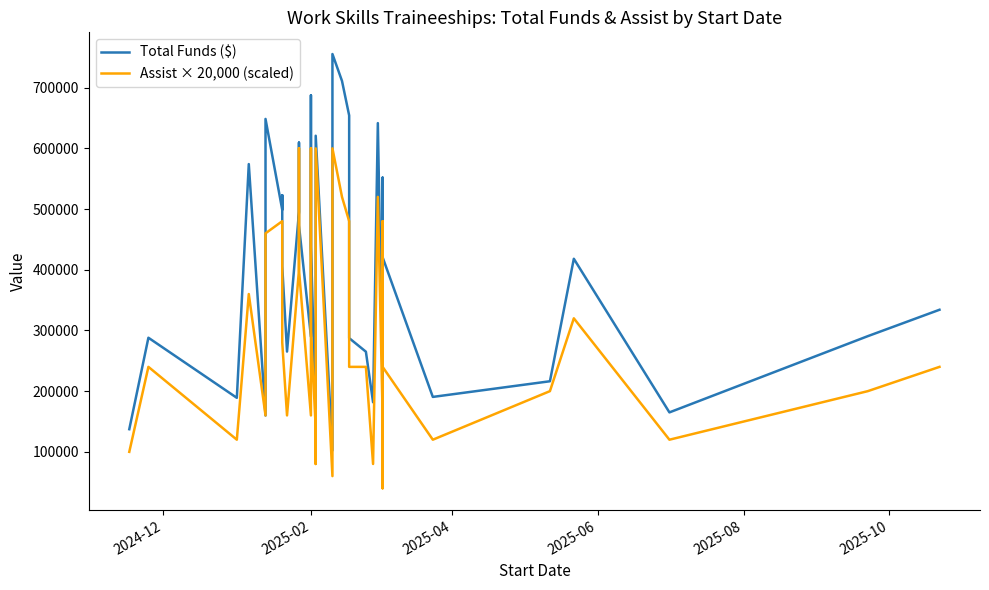

How many data points in Assist × 20,000 (scaled) are less than 240000?

16